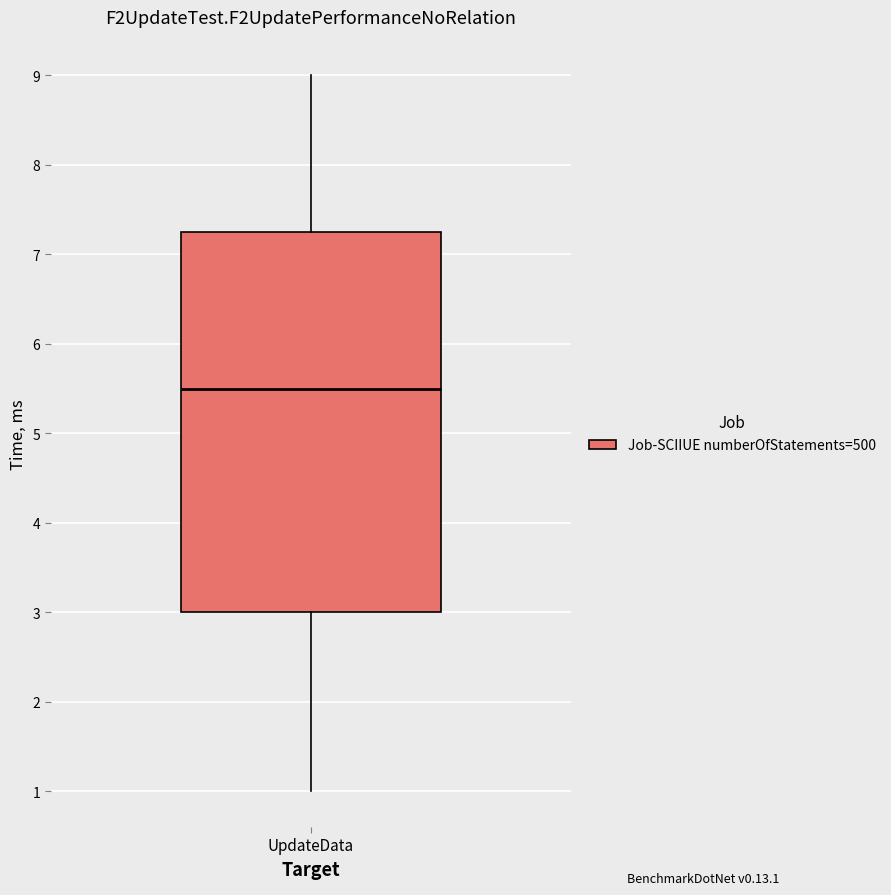

Transcribe this box plot: give where the median line is, the range the box spans, and where the two whiskers end, as read against the y-axis. The values are not printed on the chart, so give them approximately, as read against the axis.

median 5.5, box 3.0 to 7.3, whiskers 1.0 to 9.0